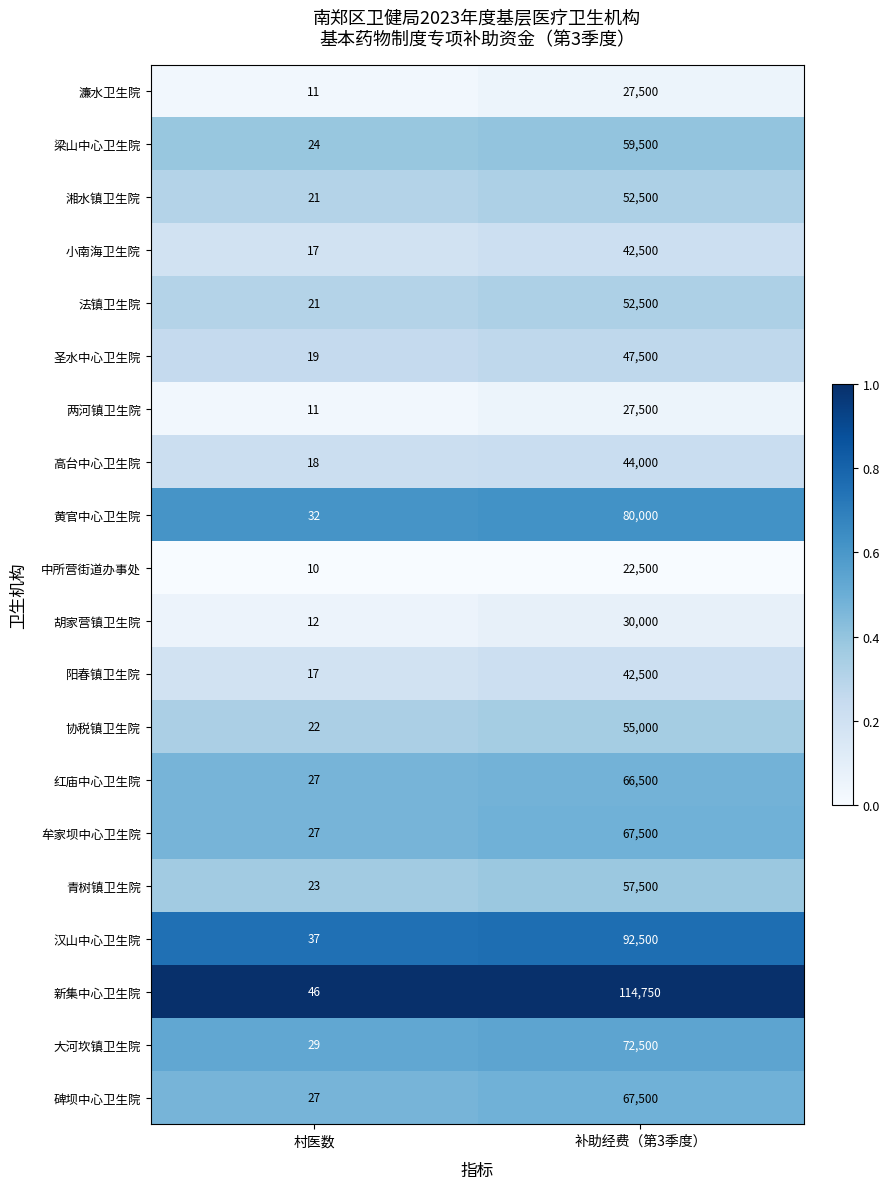

List the labels in order of 汉山中心卫生院 value, smallest first.

村医数, 补助经费（第3季度）